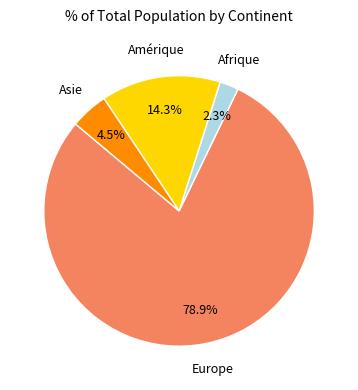

Does any single category account for the majority?

Yes